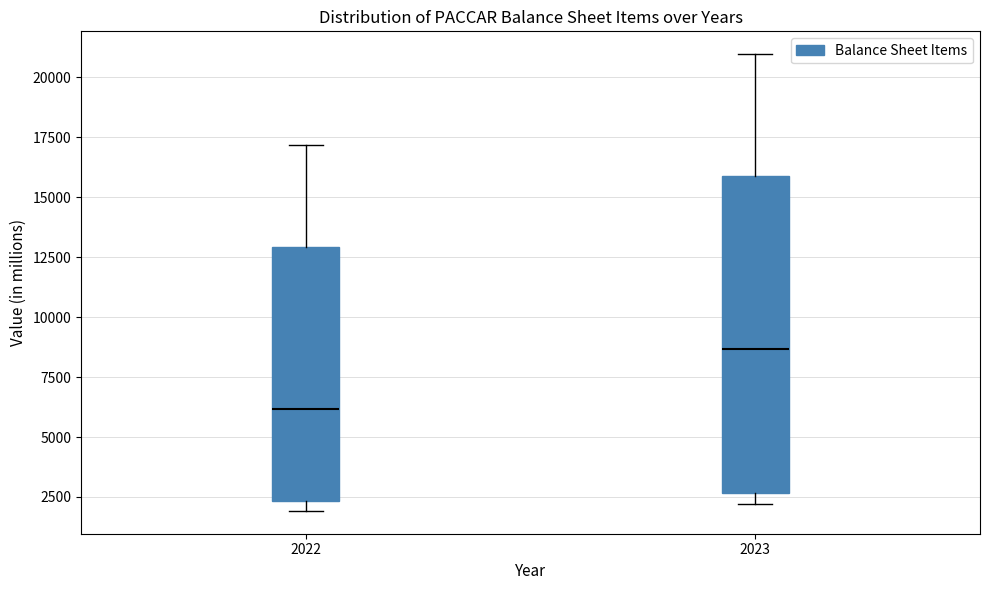

Comparing the boxes themselves (not the whiskers), which one is the tallest?

2023